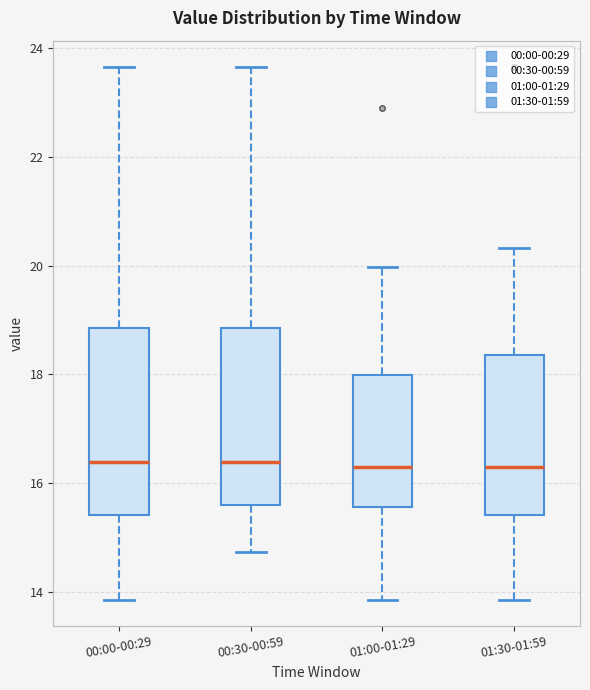

Where is the upper edge of the box for 01:00-01:29 on the y-axis? The values are not printed on the chart, so give them approximately, as read against the axis.

18.0